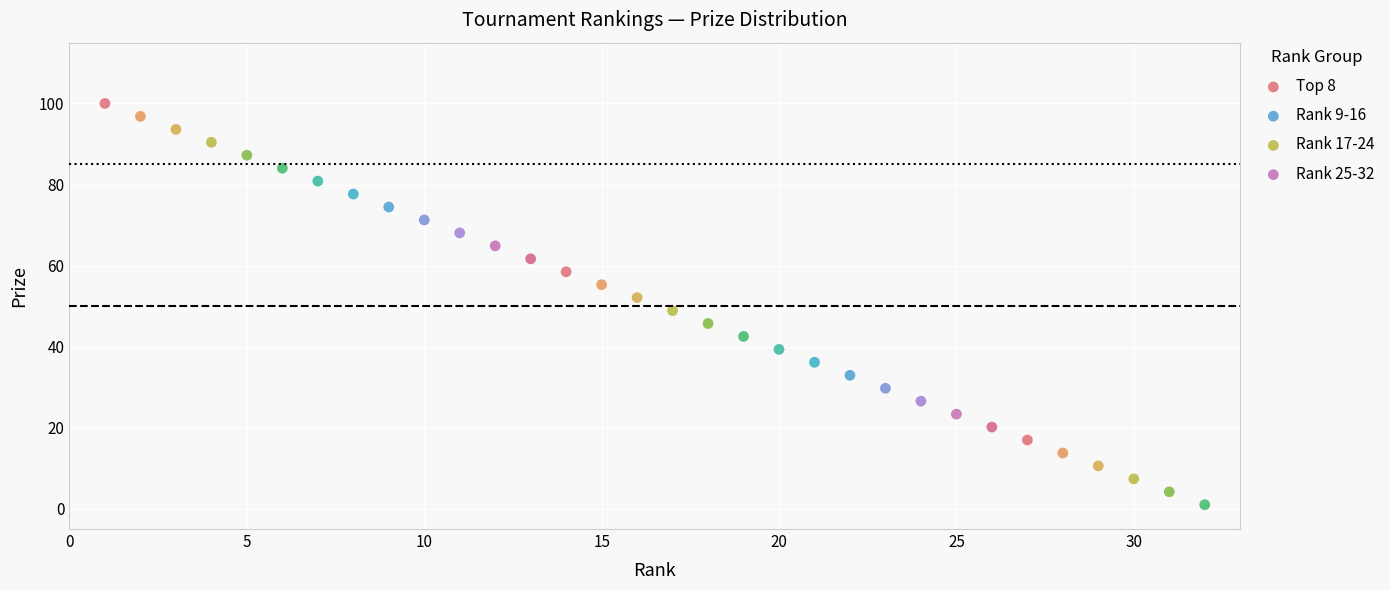

Which series reaches the minimum Y coordinate?

Rank 25-32